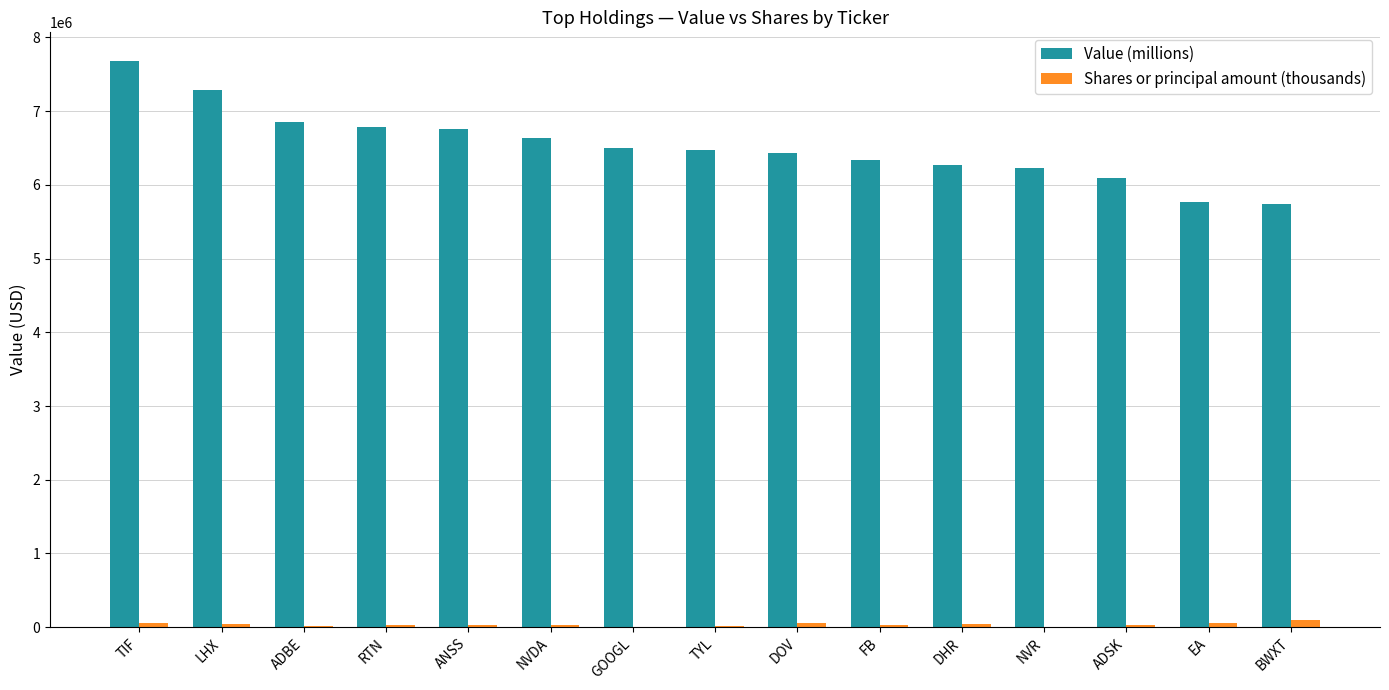

What is the sum of all Shares or principal amount (thousands) values?

535338